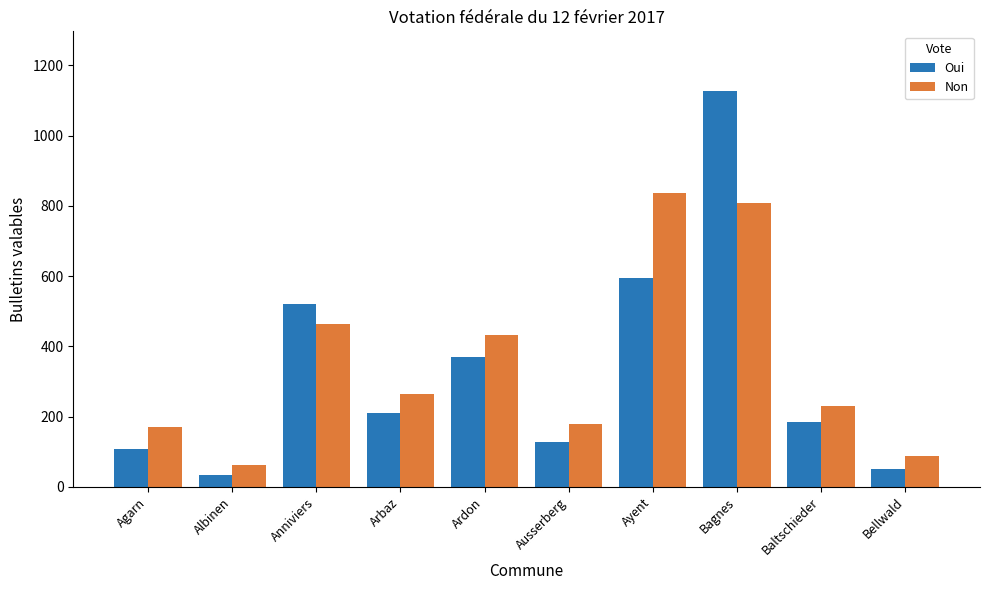

Between Arbaz and Bellwald, which series saw the biggest shift?

Non